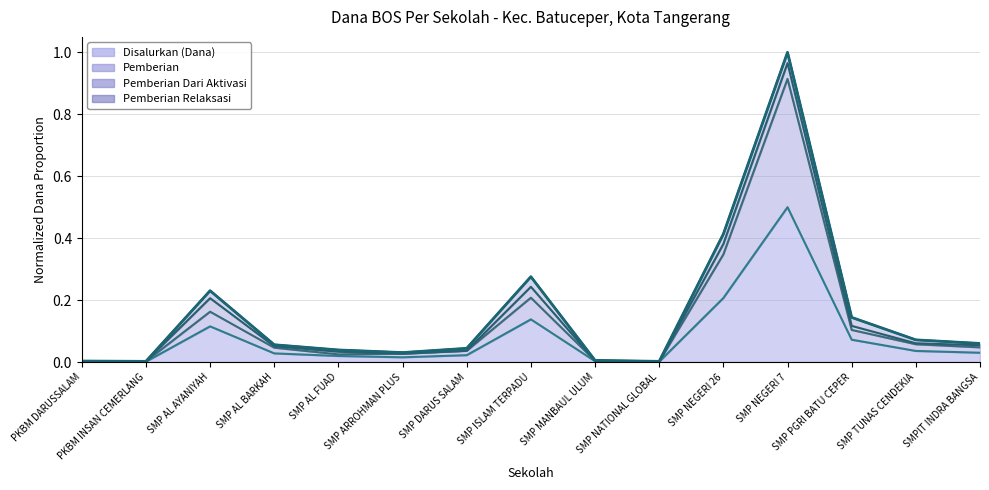

What is the value of the 8th point from the left?

0.3